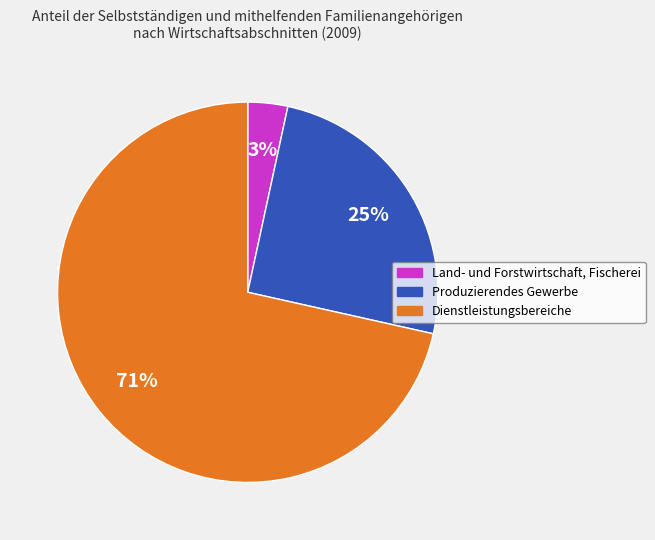

Does any single category account for the majority?

Yes